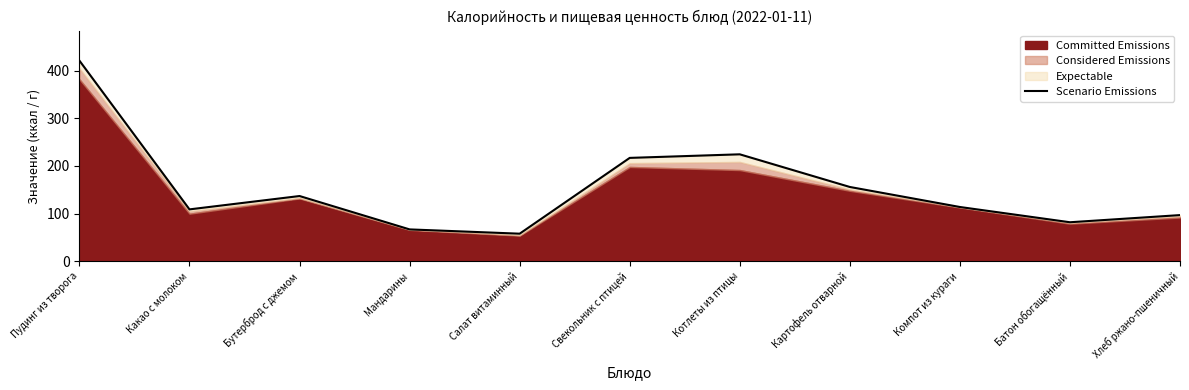

Rank the categories by value from lowest to highest.

Салат витаминный, Мандарины, Батон обогащённый, Хлеб ржано-пшеничный, Какао с молоком, Компот из кураги, Бутерброд с джемом, Картофель отварной, Свекольник с птицей, Котлеты из птицы, Пудинг из творога